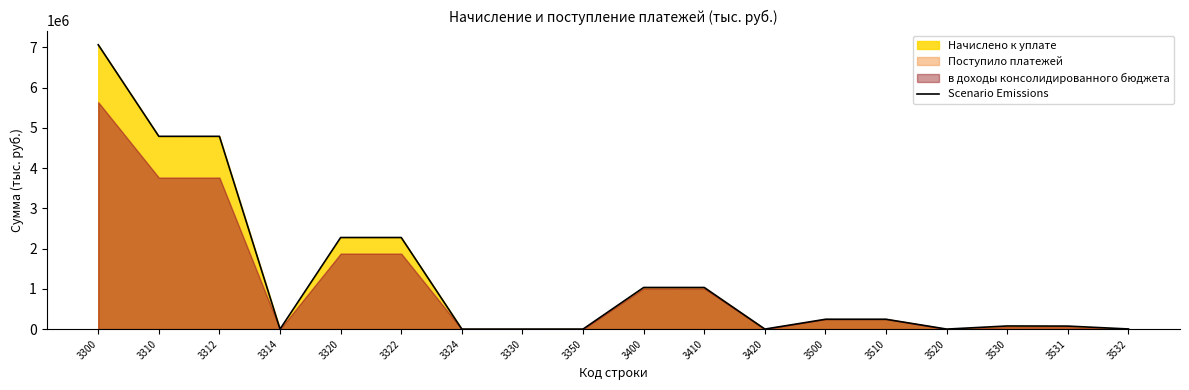

List the labels in order of value, smallest first.

3520, 3324, 3330, 3314, 3420, 3350, 3532, 3531, 3530, 3510, 3500, 3410, 3400, 3322, 3320, 3312, 3310, 3300